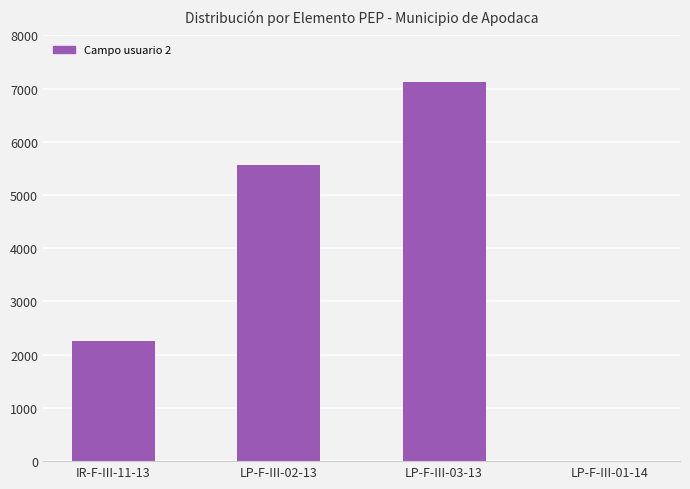

Where is the data nearest to the value 3564?

IR-F-III-11-13